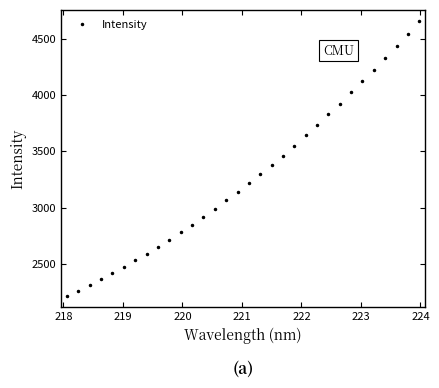

What is the value of the 3rd point from the left?

2314.0